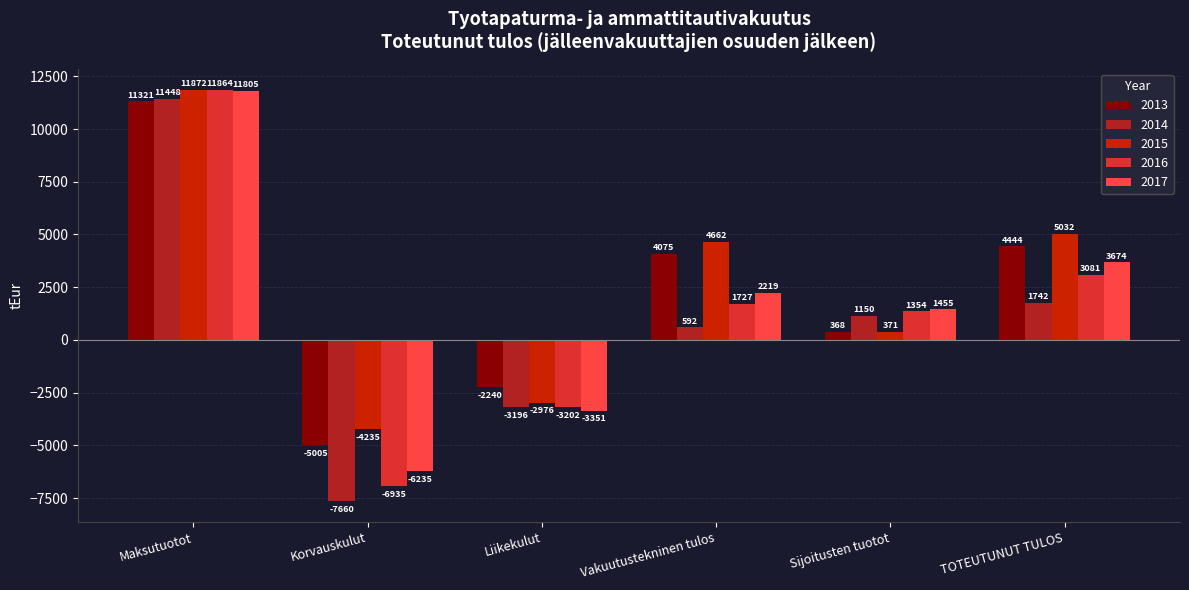

At which label does 2013 reach its peak?

Maksutuotot